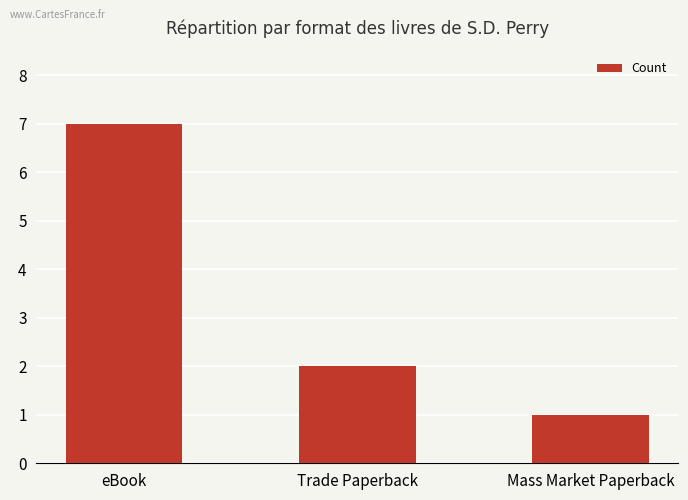

What is the minimum value shown in the chart?

1